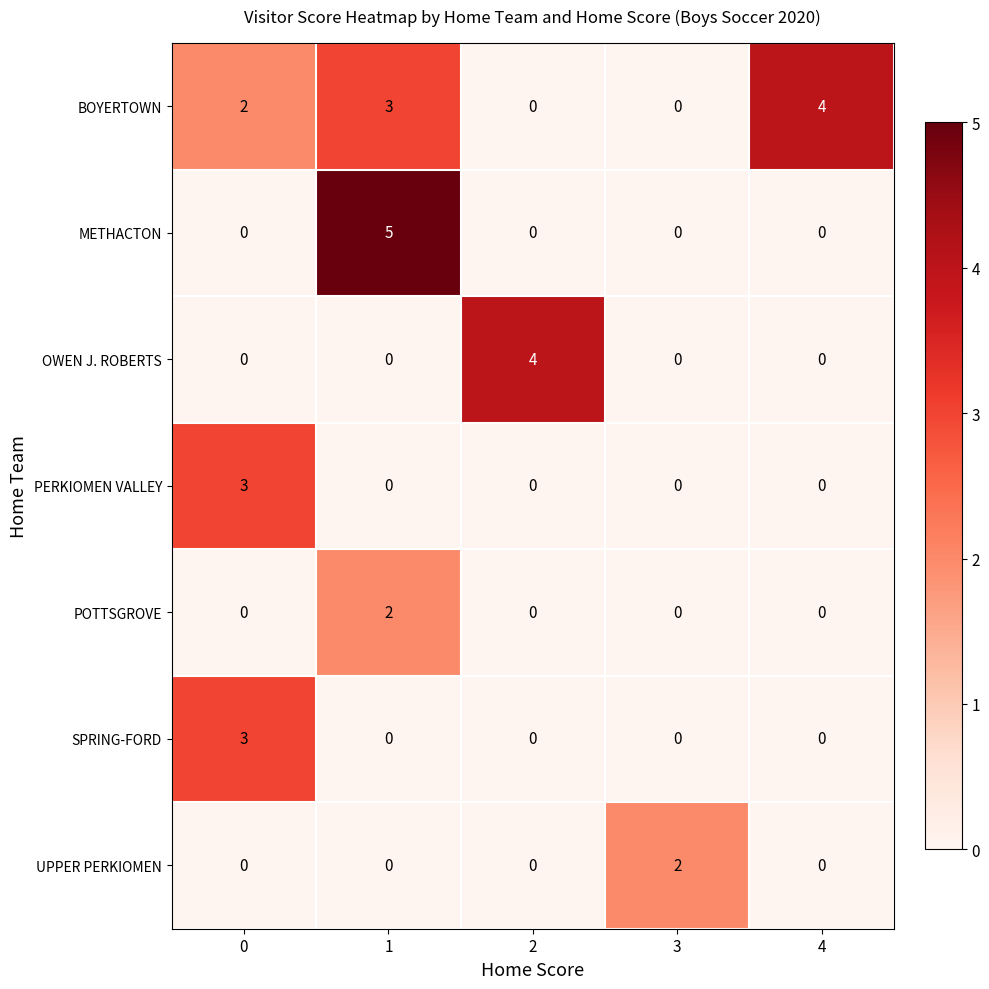

At which category is the sum across all series the highest?

1